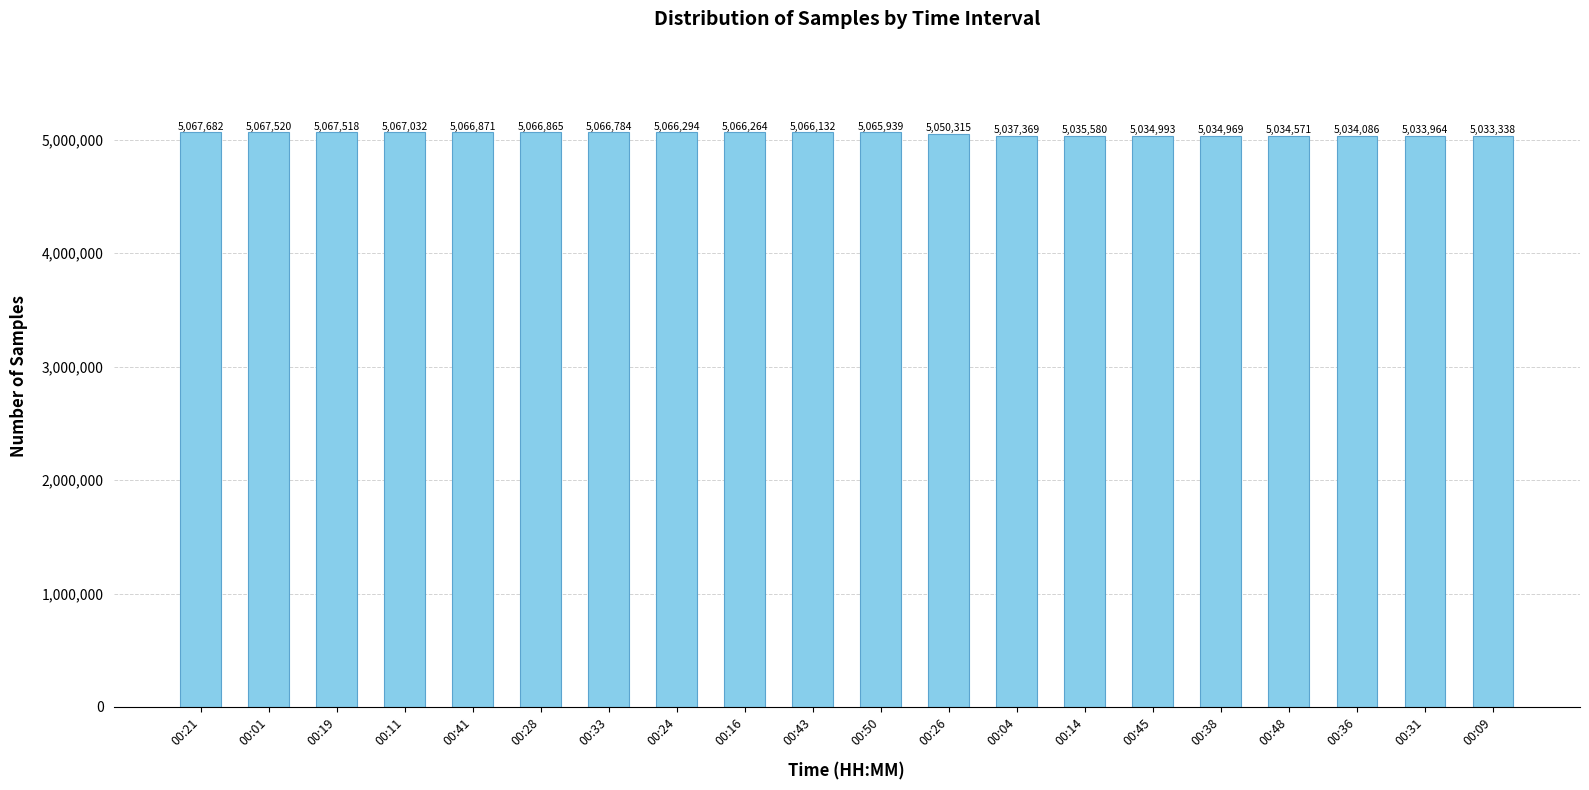

Rank the categories by value from lowest to highest.

00:09, 00:31, 00:36, 00:48, 00:38, 00:45, 00:14, 00:04, 00:26, 00:50, 00:43, 00:16, 00:24, 00:33, 00:28, 00:41, 00:11, 00:19, 00:01, 00:21